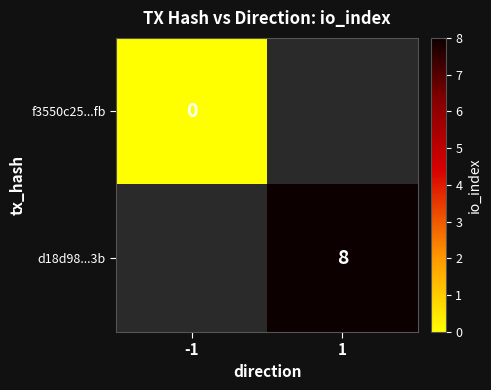

Which category has the lowest value across all series?

-1